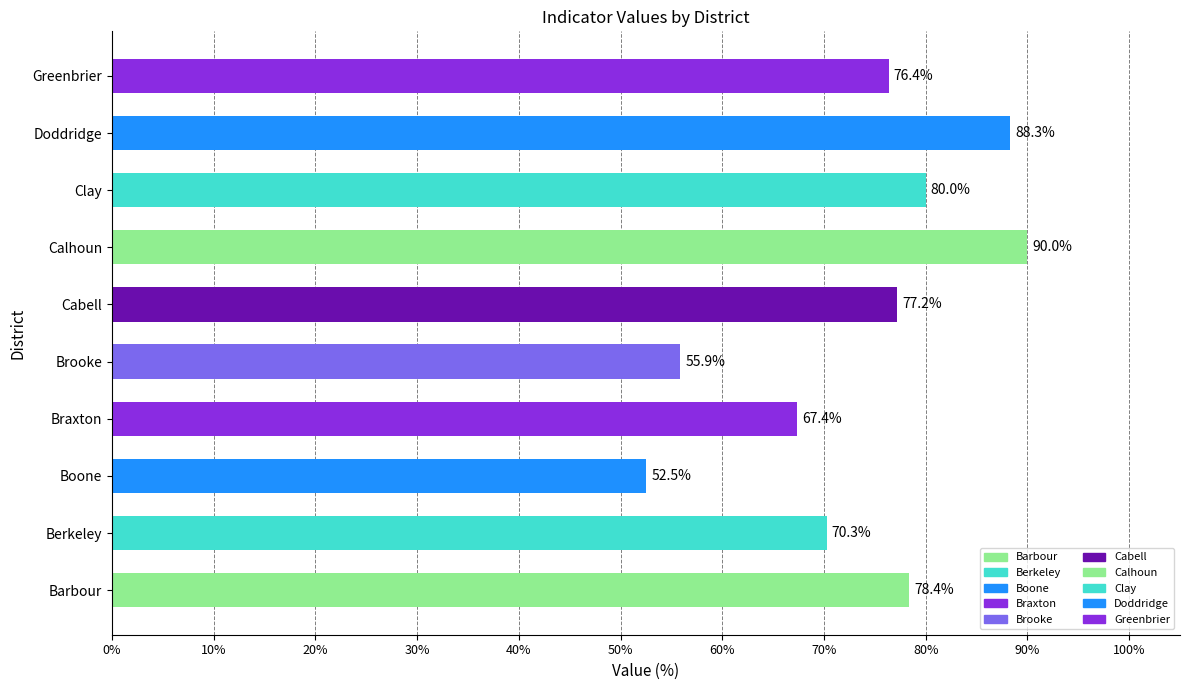

Reading bottom to top, list all the values displayed in this chart.

Barbour=78.4	Berkeley=70.3	Boone=52.5	Braxton=67.4	Brooke=55.9	Cabell=77.2	Calhoun=90.0	Clay=80.0	Doddridge=88.3	Greenbrier=76.4